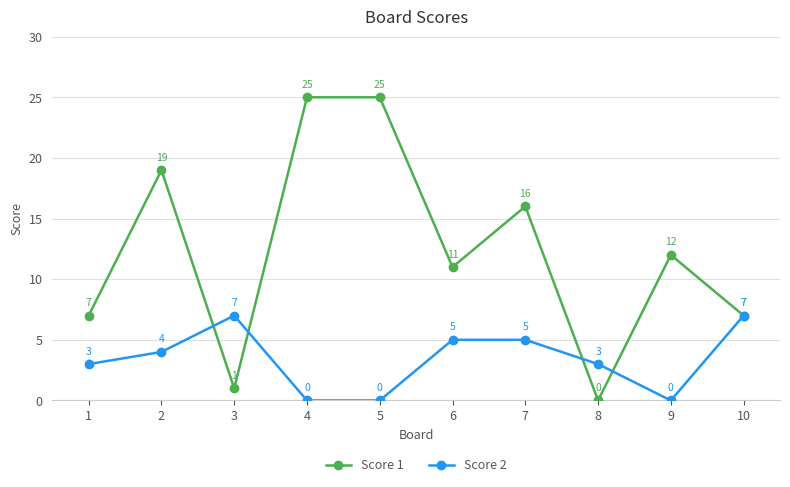

What is the difference between the highest and lowest values at 3?

6